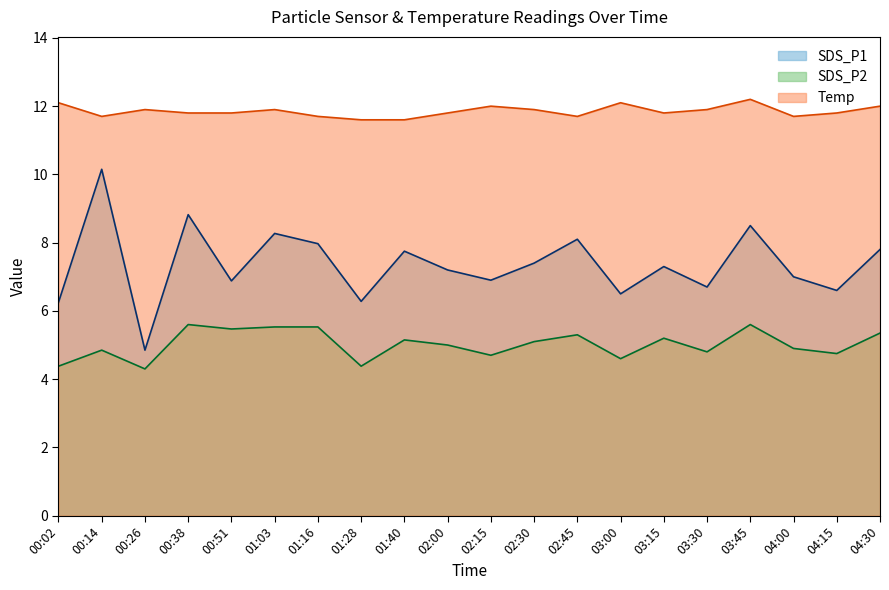

How many lines are shown in the chart?

3